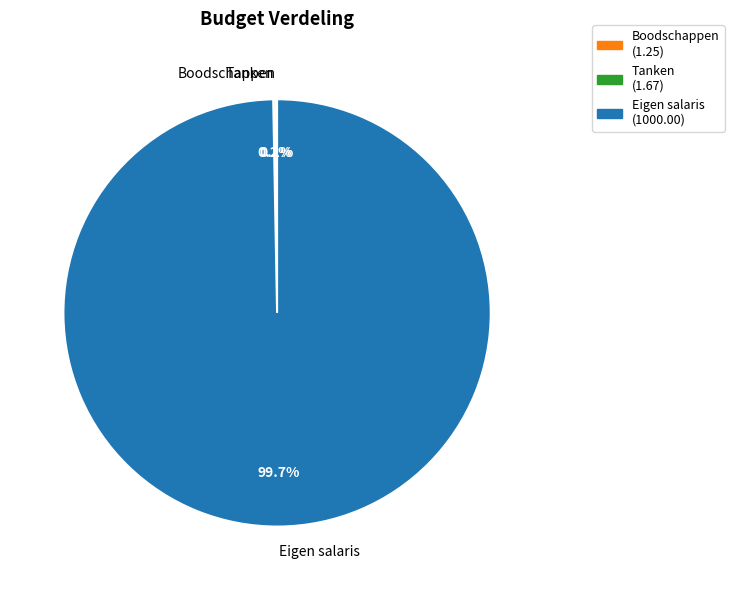

Which slice is the largest?

Eigen salaris